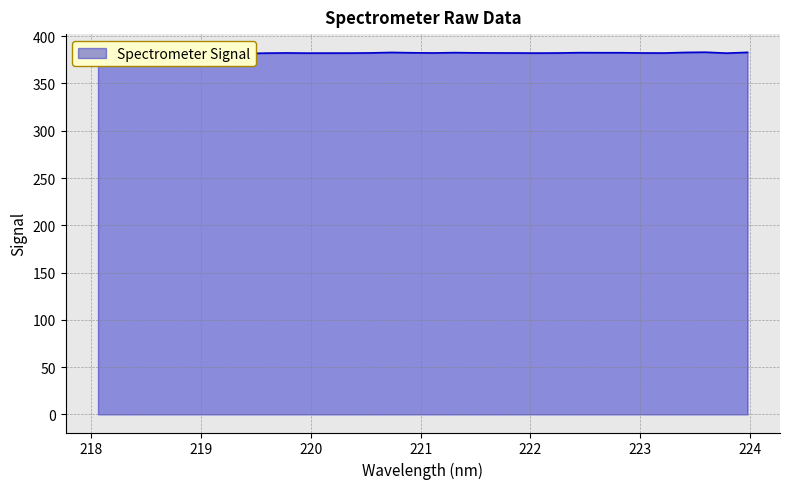

Reading left to right, extract all data points from this chart.

218.0596=380.4	218.2508=381.2	218.442=381.2	218.6332=382.2	218.8244=381.4	219.0156=381.7	219.2067=381.8	219.3979=381.6	219.589=382.1	219.7801=382.3	219.9712=382.1	220.1623=382.1	220.3533=382.1	220.5444=382.3	220.7354=382.8	220.9264=382.4	221.1174=382.2	221.3083=382.6	221.4993=382.4	221.6902=382.3	221.8812=382.2	222.0721=382.1	222.263=382.2	222.4538=382.6	222.6447=382.5	222.8355=382.5	223.0264=382.2	223.2172=382.2	223.408=382.8	223.5987=383.0	223.7895=382.0	223.9802=382.9